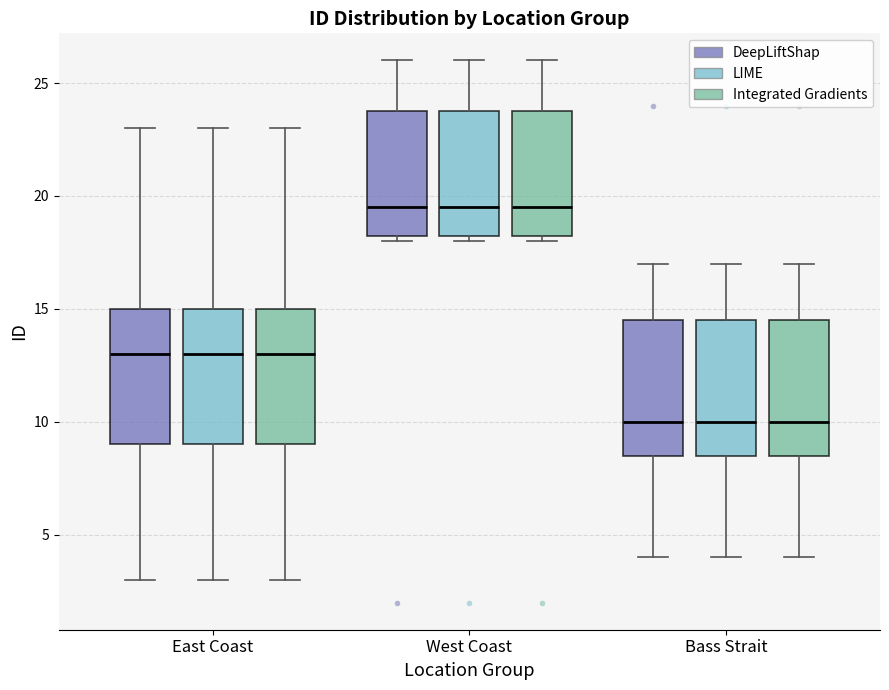

Where is the lower edge of the box for East Coast (DeepLiftShap) on the y-axis? The values are not printed on the chart, so give them approximately, as read against the axis.

9.0